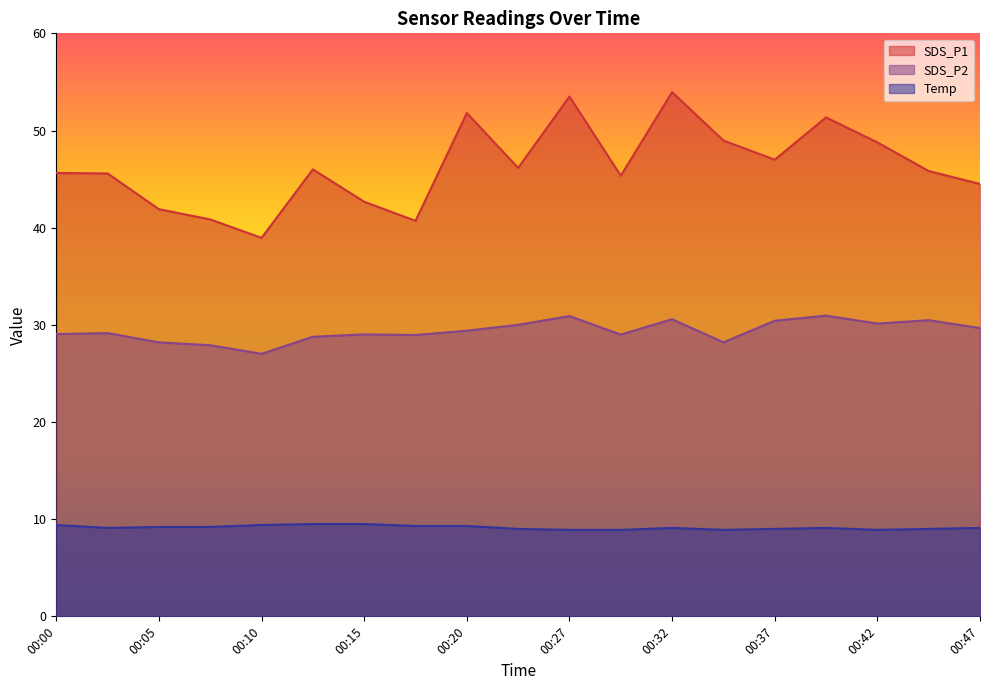

How many interior local valleys does the Temp series have?

3